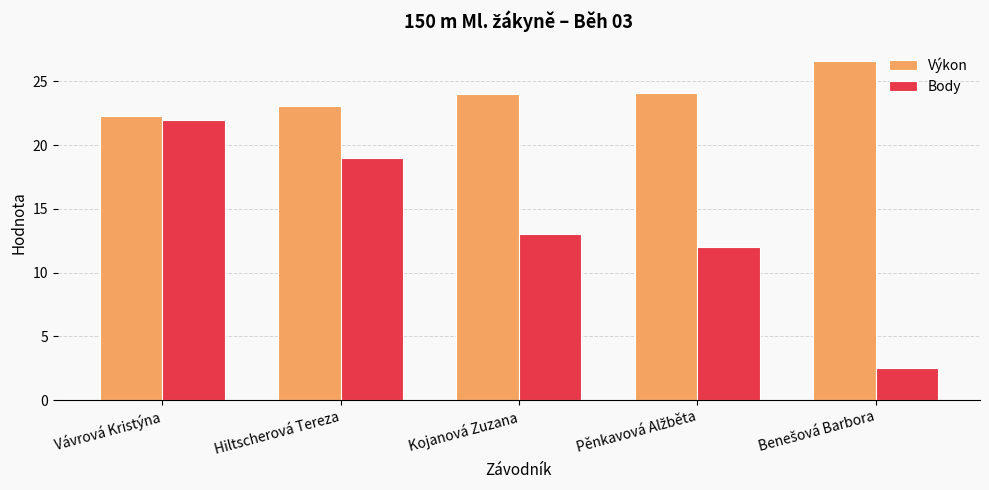

What is the value of the Body bar at the 1st from the left?

22.0